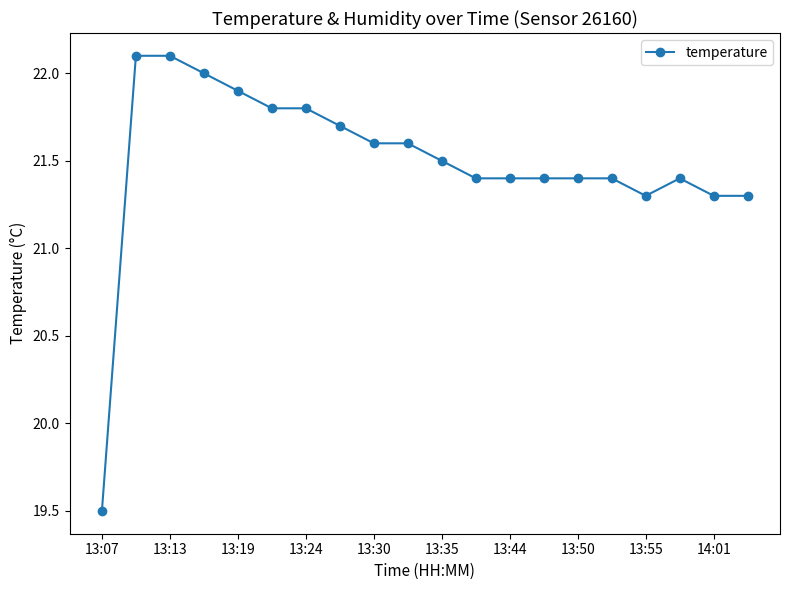

What is the greatest value displayed?

22.1